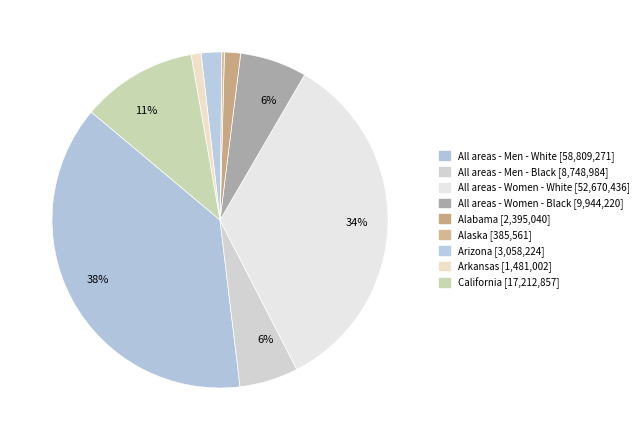

Is there a majority slice in this chart?

No